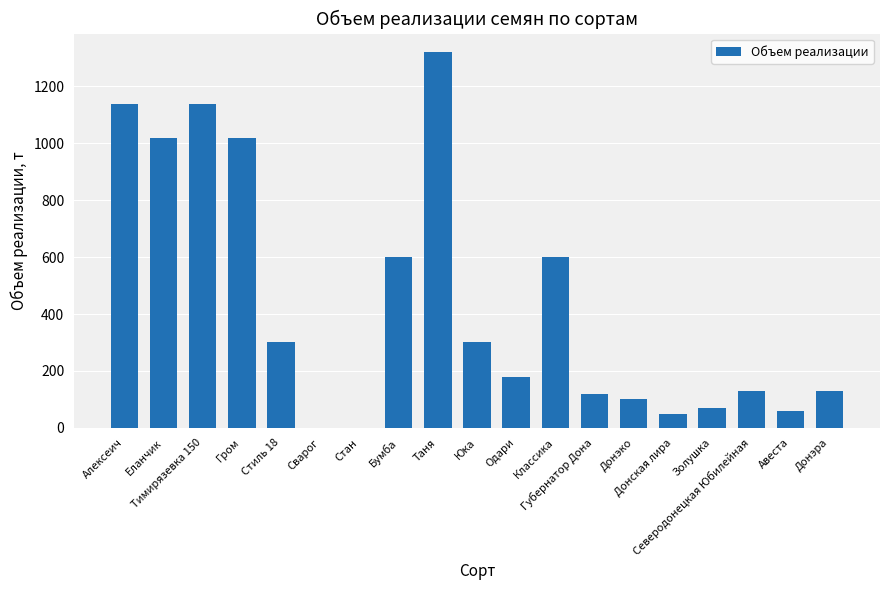

What is the ratio of the value at Тимирязевка 150 to the value at Стиль 18?

3.8